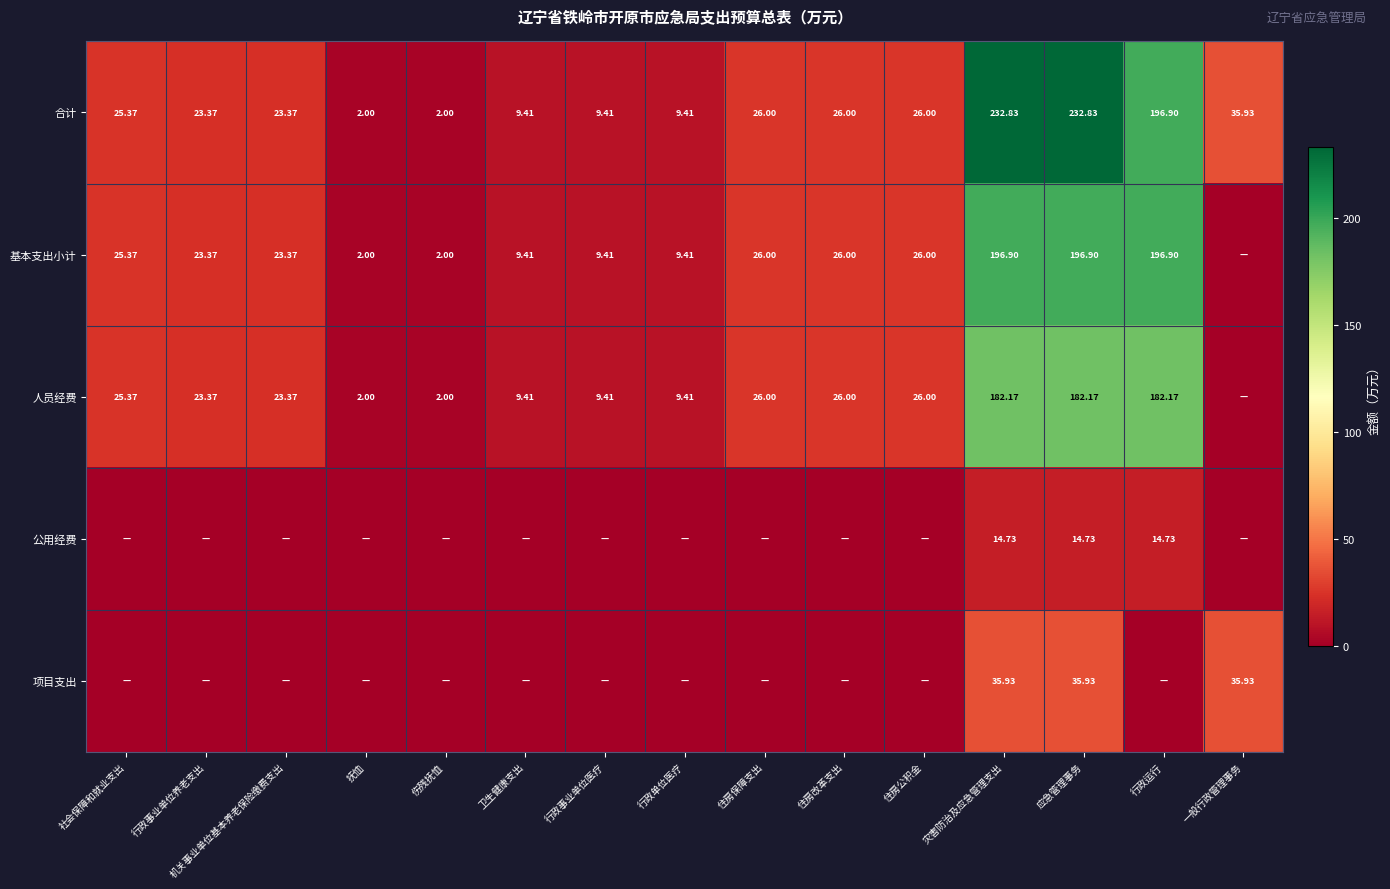

At which category does the chart reach its peak across all series?

灾害防治及应急管理支出